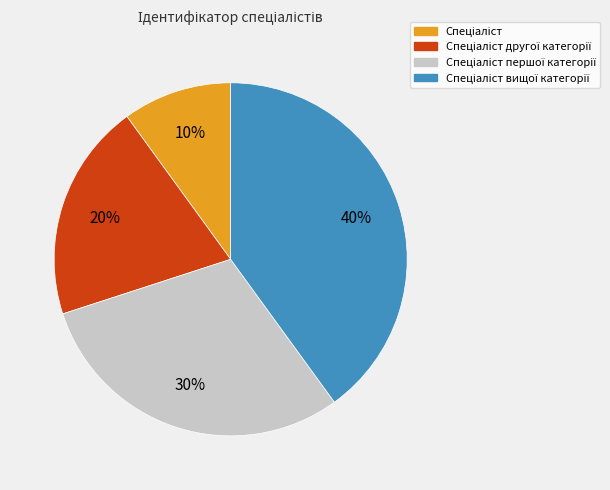

How many slices are in this pie chart?

4